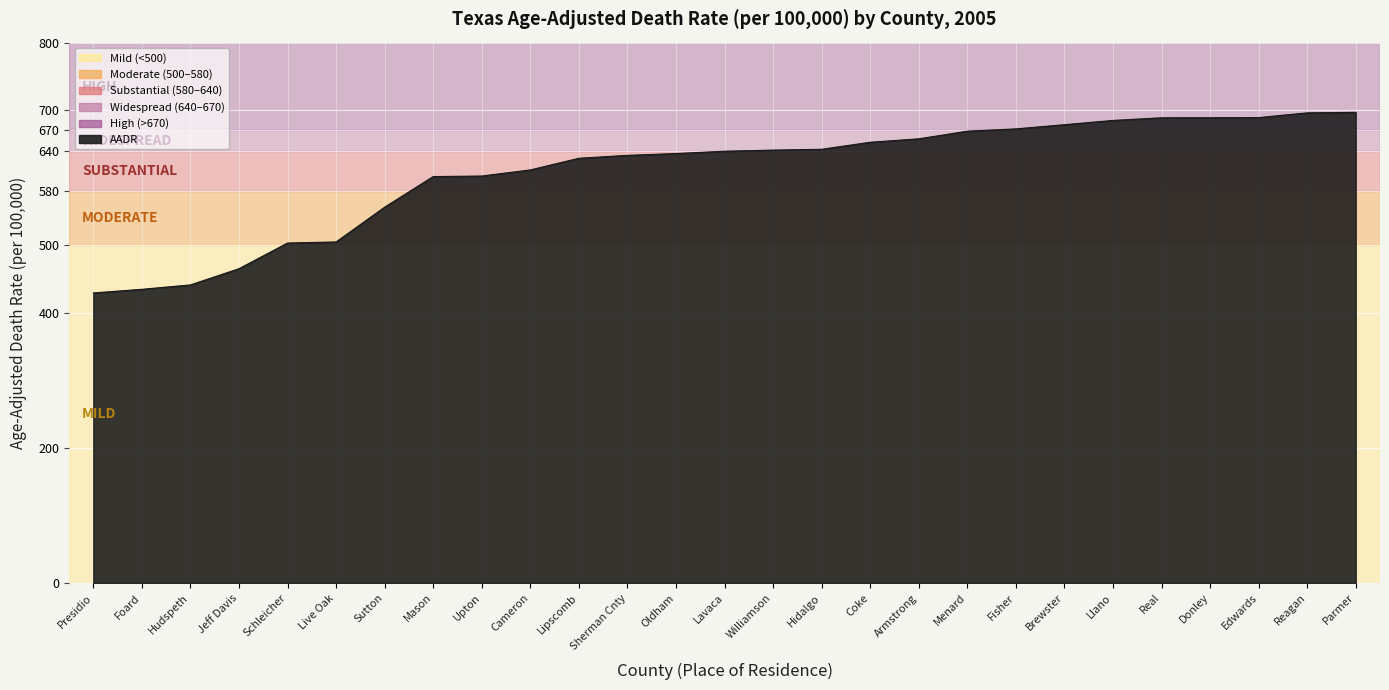

What is the change in value from Jeff Davis to Schleicher?

+38.0